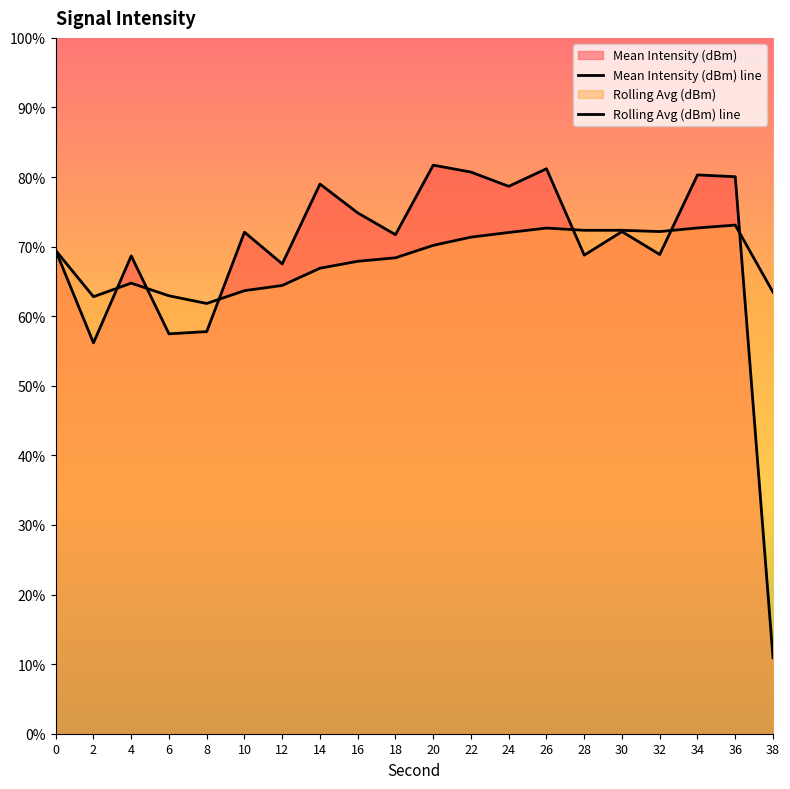

How many distinct data groups are displayed?

2